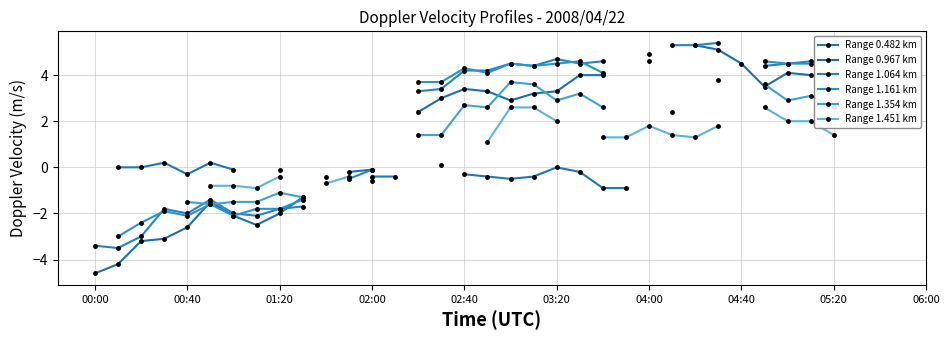

Is the value of Range 0.967 km at 14 greater than the value of Range 0.482 km at 10?

Yes